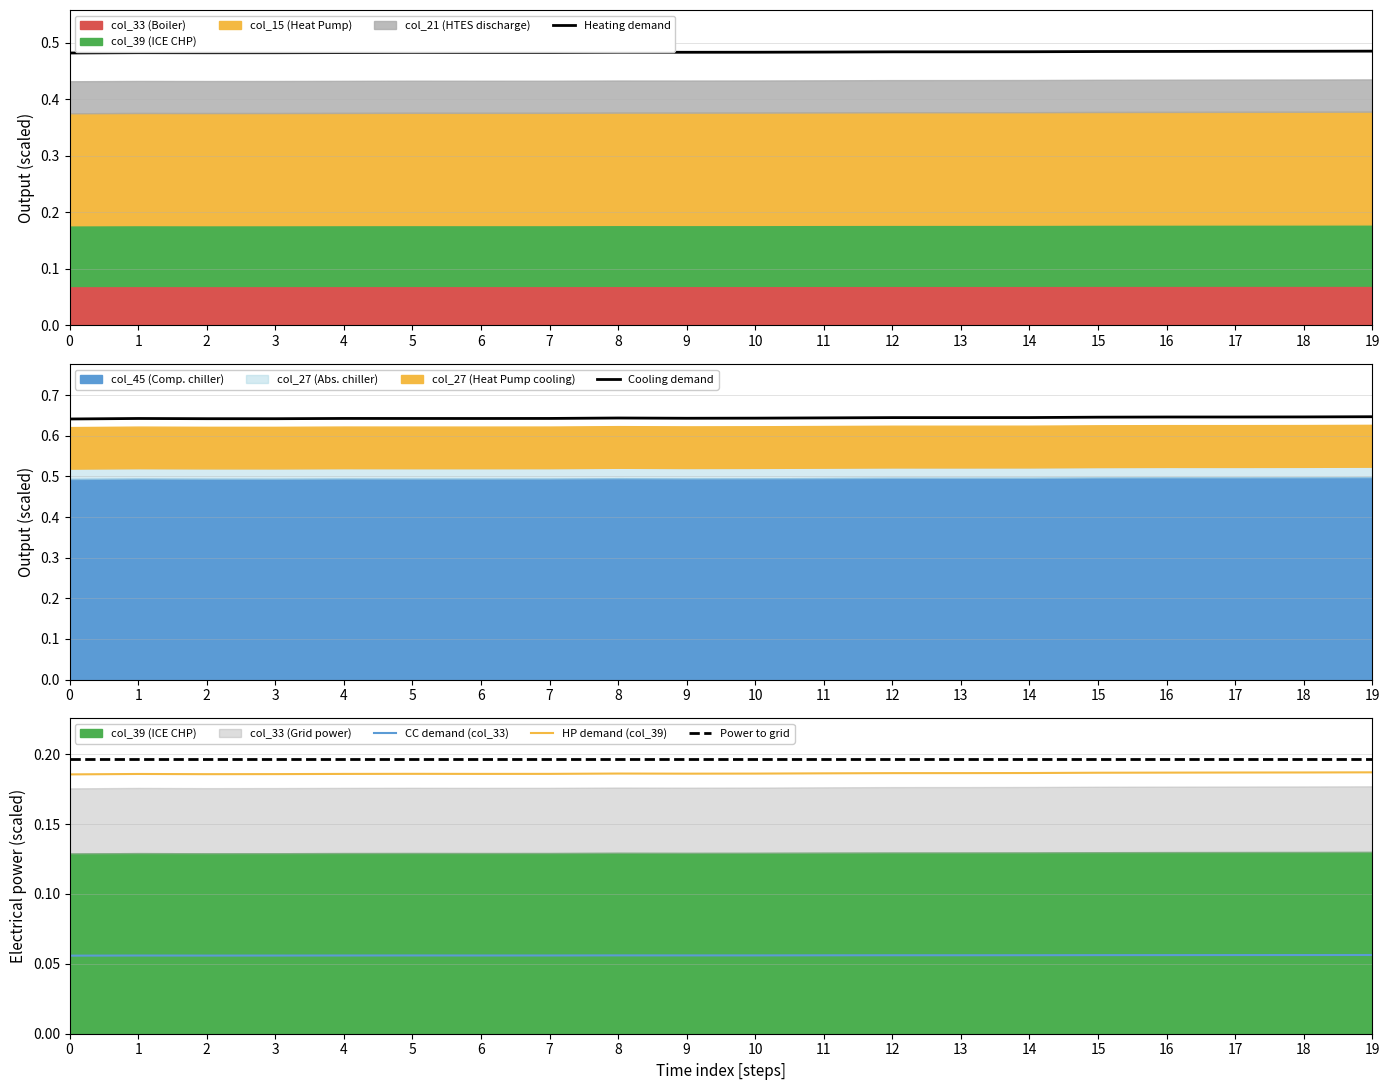

How many data points does each series have?

20